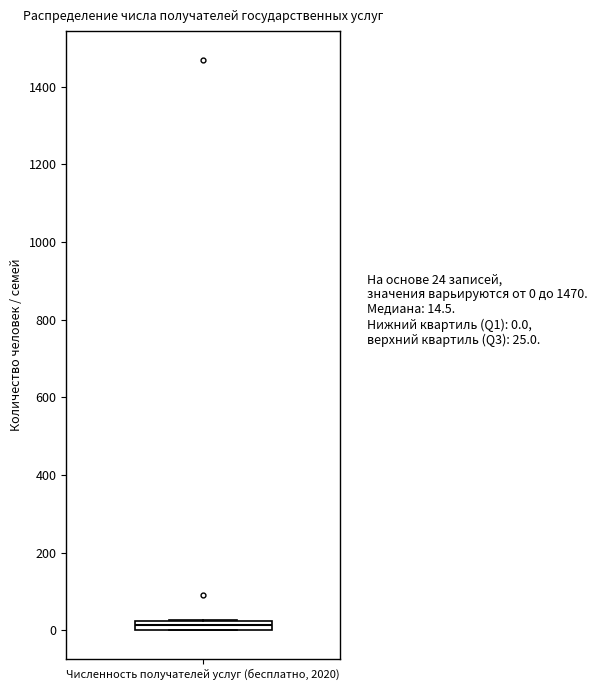

Where is the upper edge of the box for Численность получателей услуг (бесплатно, 2020) on the y-axis? The values are not printed on the chart, so give them approximately, as read against the axis.

20